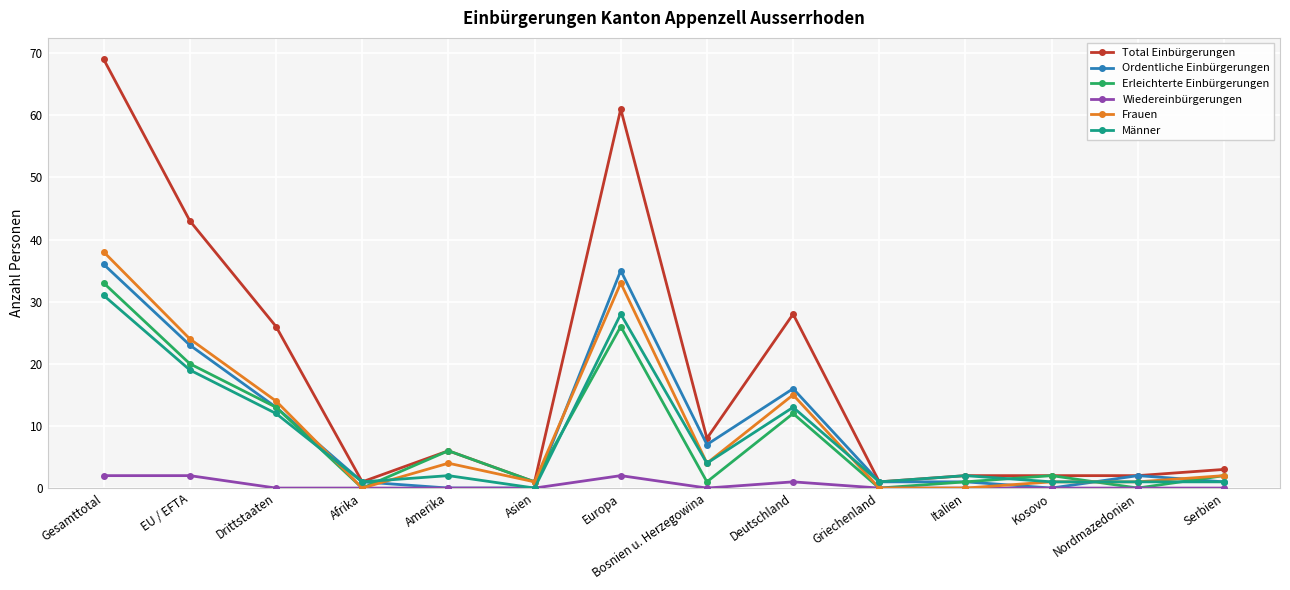

True or false: Total Einbürgerungen has more than 2 points higher than both neighbors.

True